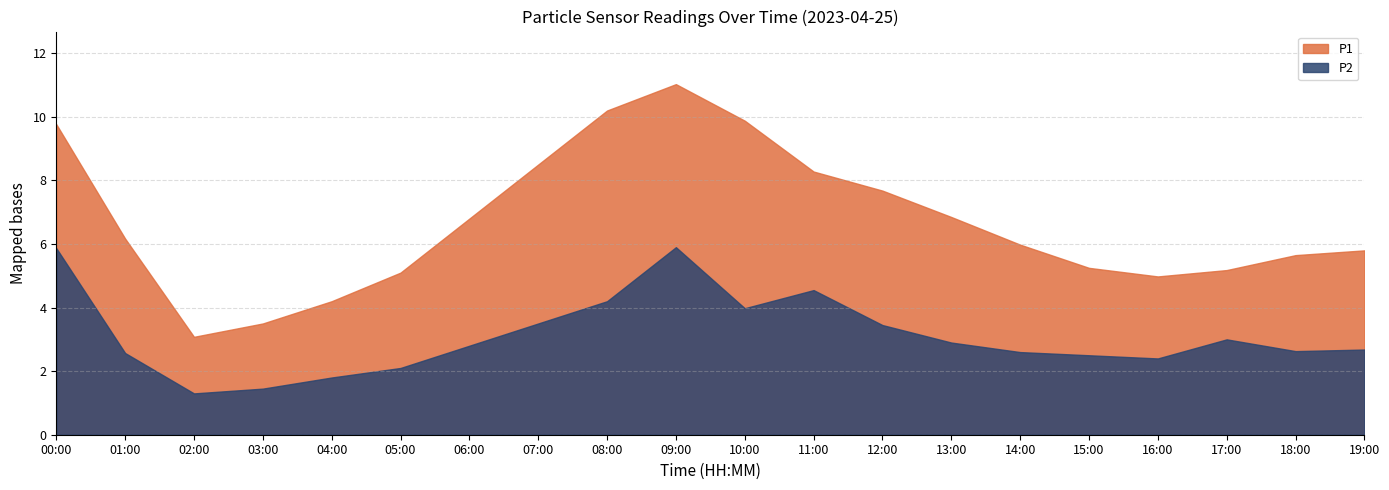

At which label does P2 reach its peak?

09:00